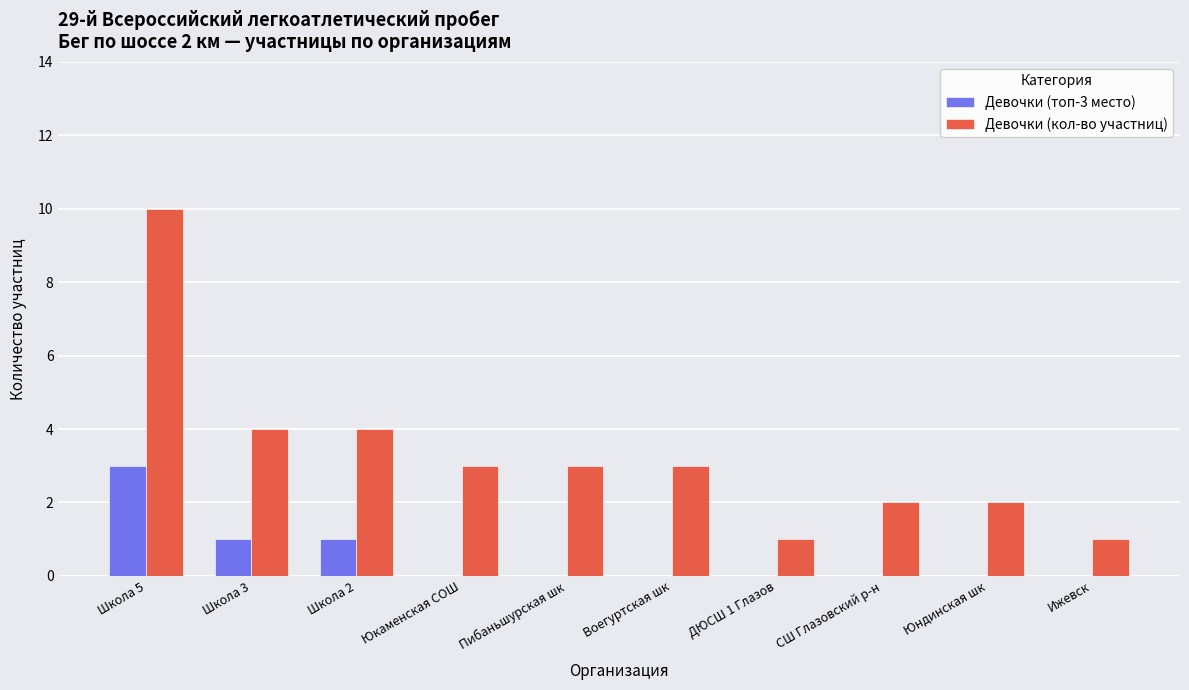

At which category is the sum across all series the highest?

Школа 5